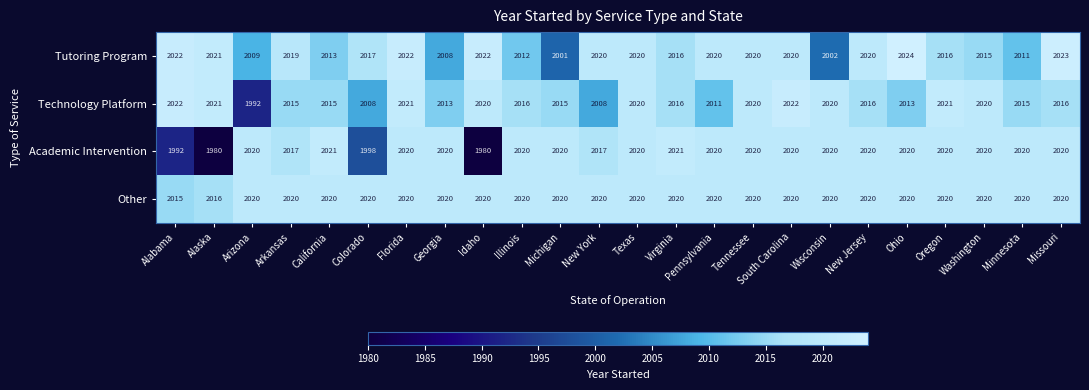

Which series has the widest spread of values?

Academic Intervention